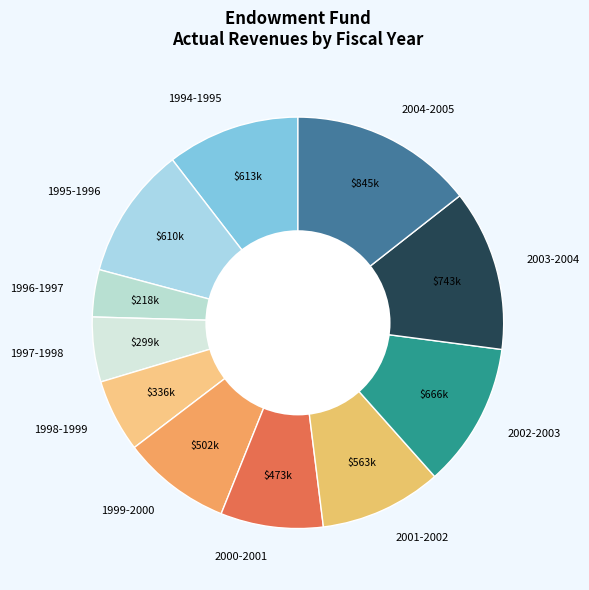

To the nearest percent, what is the difference between the largest and smallest slice percentages?

11%